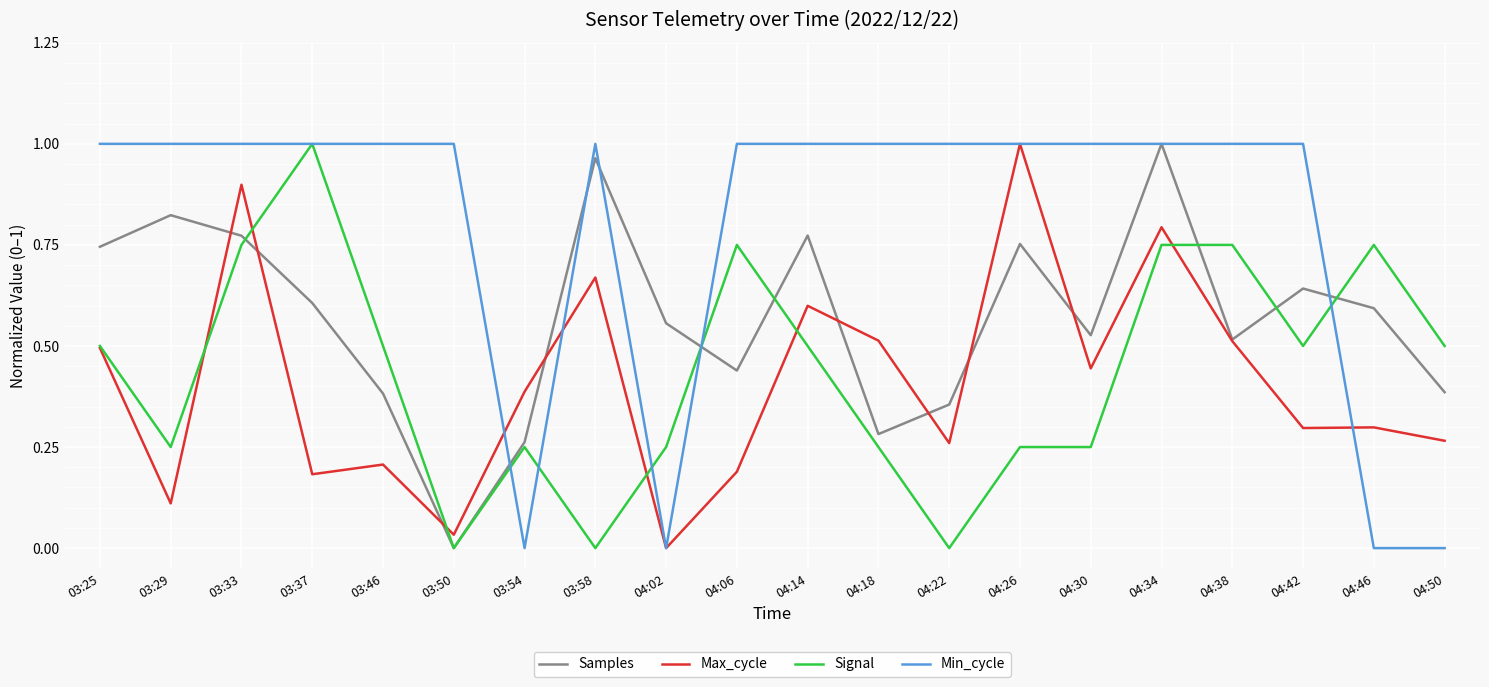

Which series has the largest total across all categories?

Min_cycle